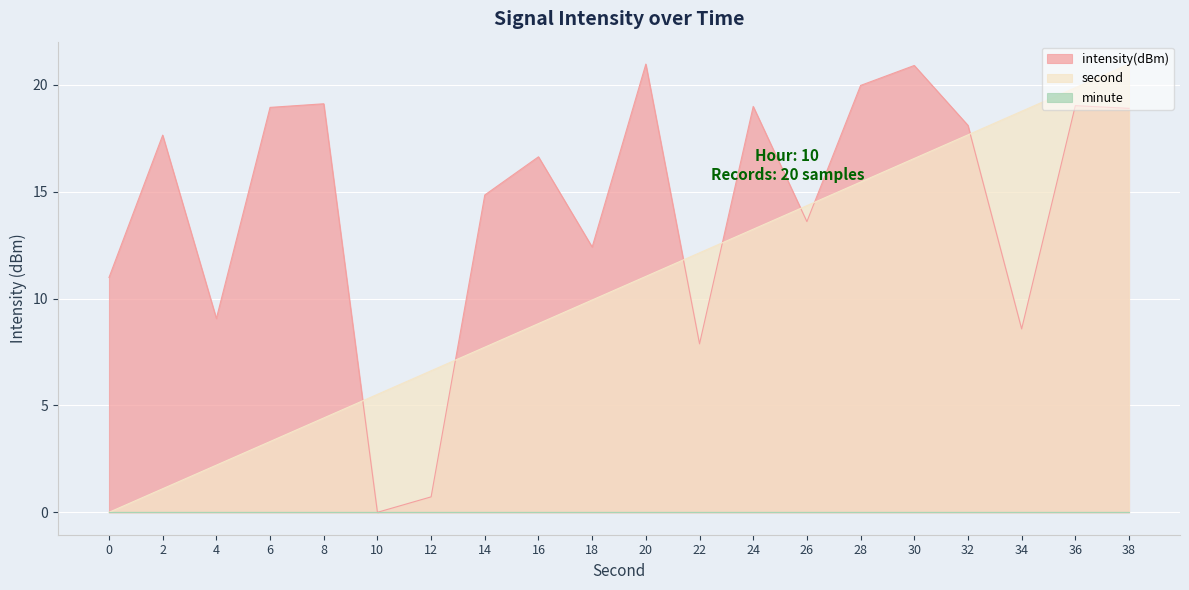

What is the sum of all intensity(dBm) values?

287.3